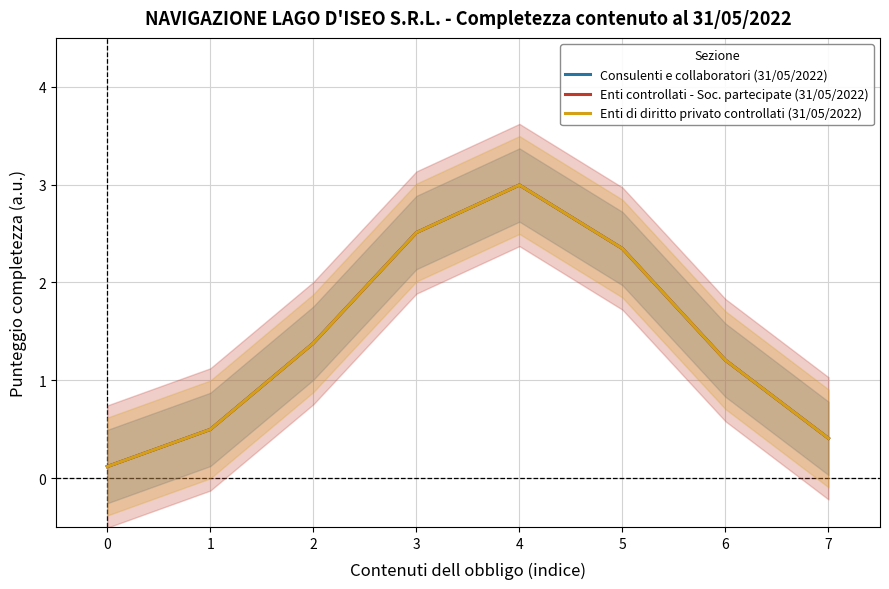

Does the chart have visible grid lines?

Yes